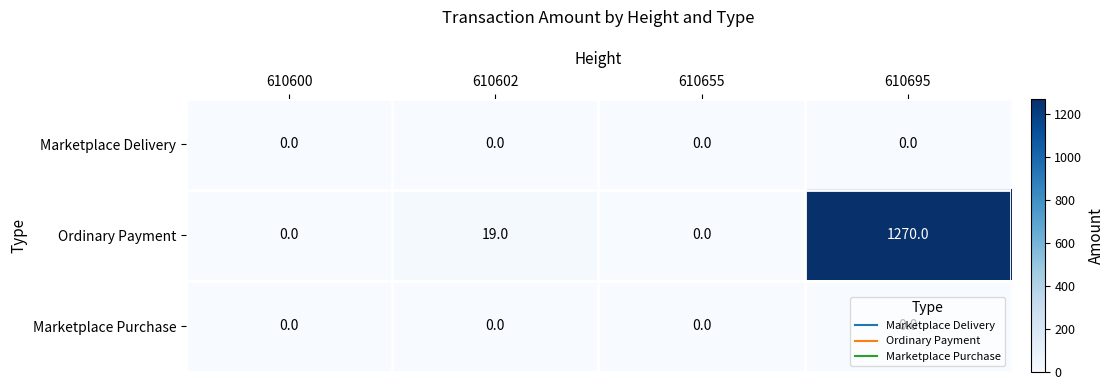

What is the difference between the second highest and minimum values in the Ordinary Payment series?

19